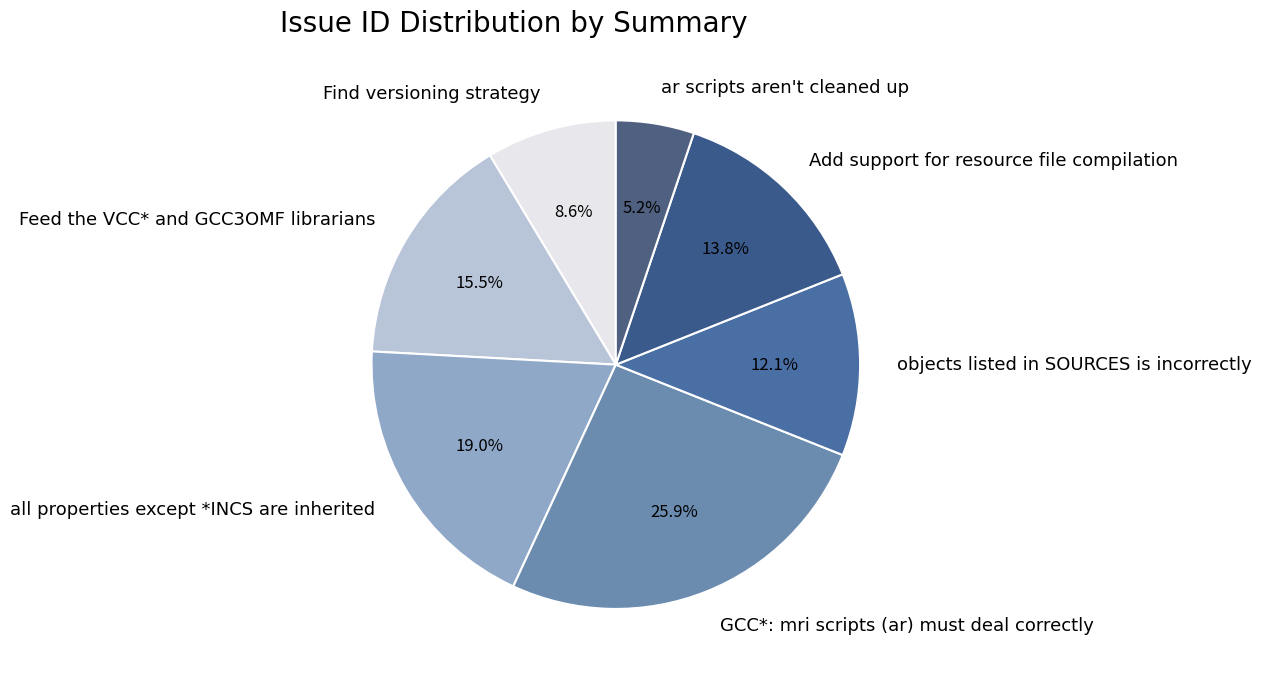

Between Find versioning strategy and GCC*: mri scripts (ar) must deal correctly, which is larger?

GCC*: mri scripts (ar) must deal correctly